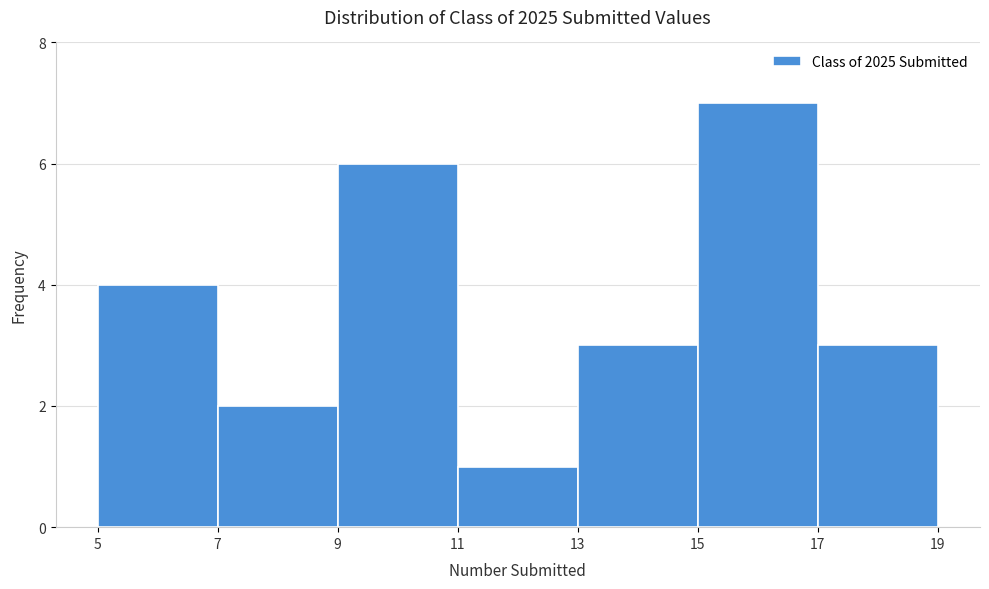

Reading left to right, list every bar in this chart as the range it spans on the x-axis followed by its height. The values are not printed on the chart, so give them approximately, as read against the axis.

5 to 7: 4
7 to 9: 2
9 to 11: 6
11 to 13: 1
13 to 15: 3
15 to 17: 7
17 to 19: 3